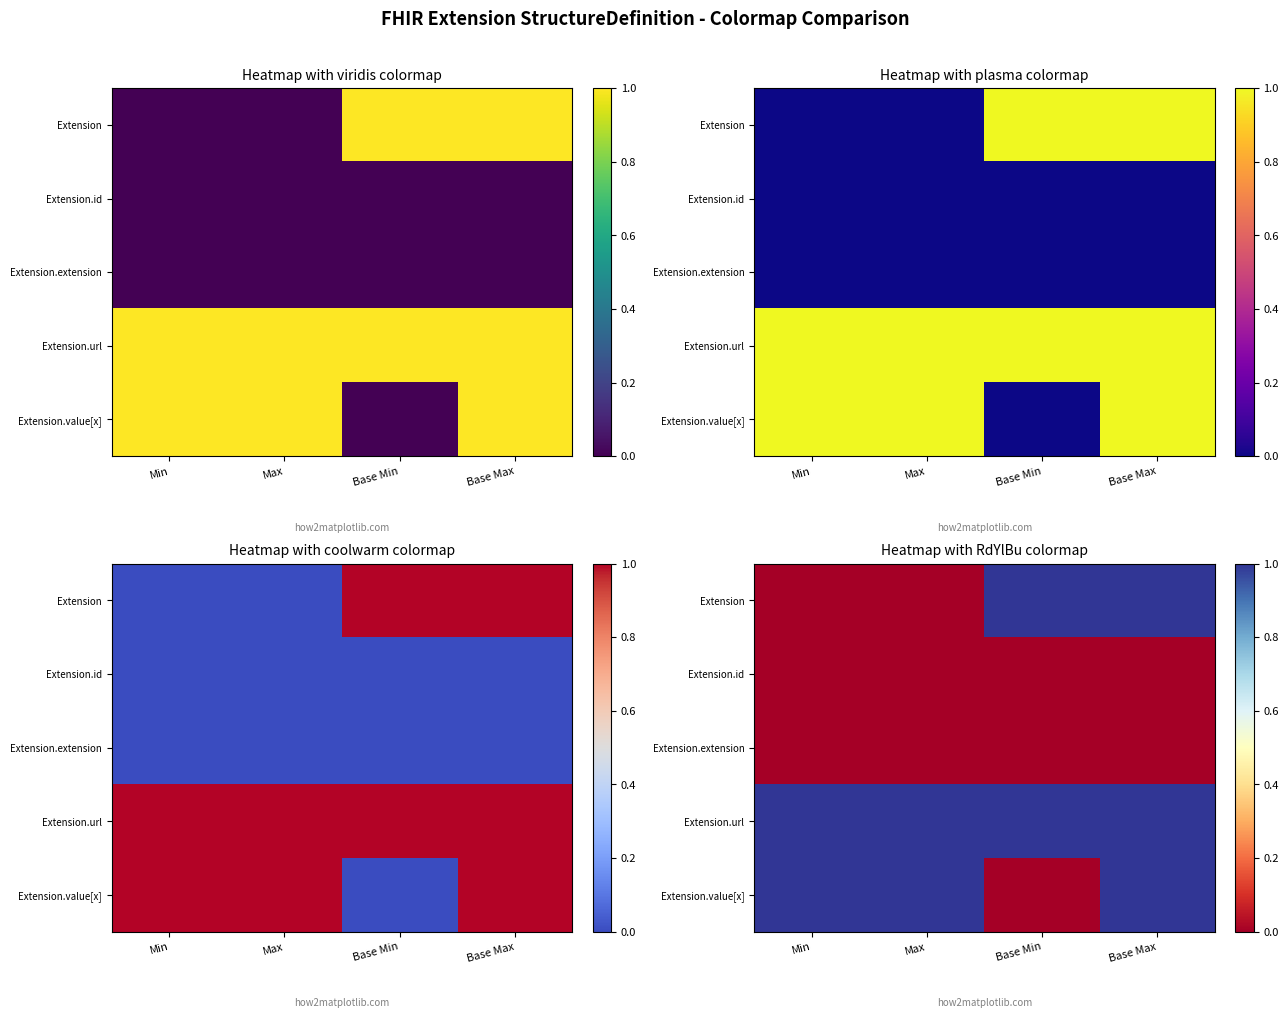

At how many categories does at least one series exceed 0?

4